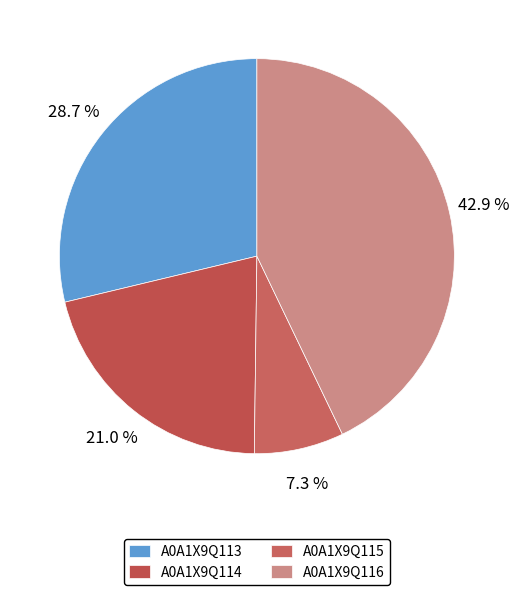

Count the number of slices in the pie.

4